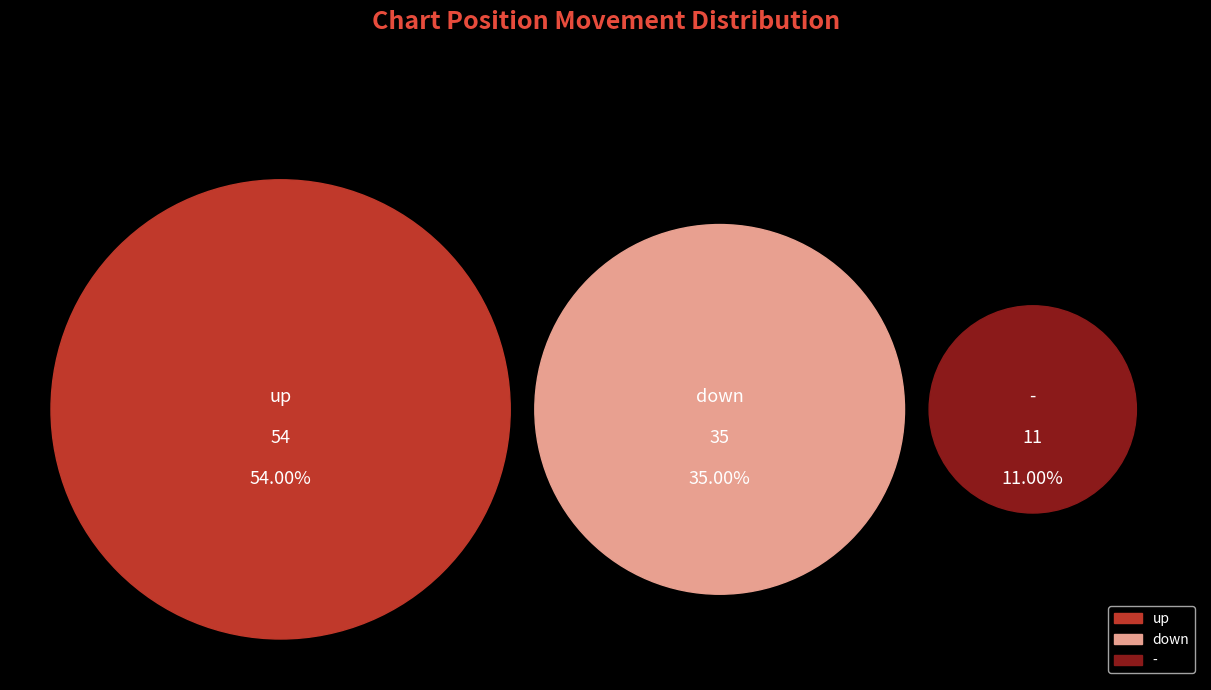

True or false: up accounts for 65% of the total.

False